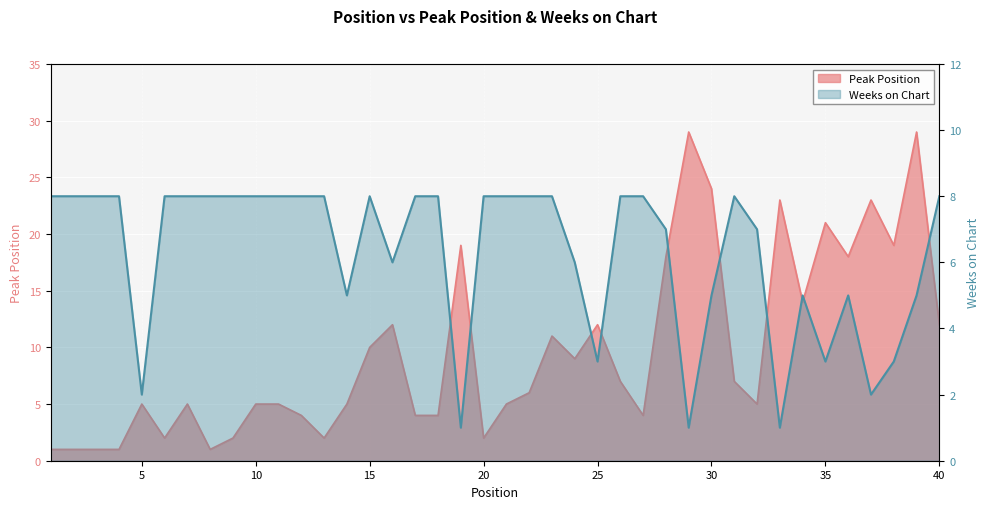

List the labels in order of Weeks on Chart value, smallest first.

19, 29, 33, 5, 37, 25, 35, 38, 14, 30, 34, 36, 39, 16, 24, 28, 32, 1, 2, 3, 4, 6, 7, 8, 9, 10, 11, 12, 13, 15, 17, 18, 20, 21, 22, 23, 26, 27, 31, 40